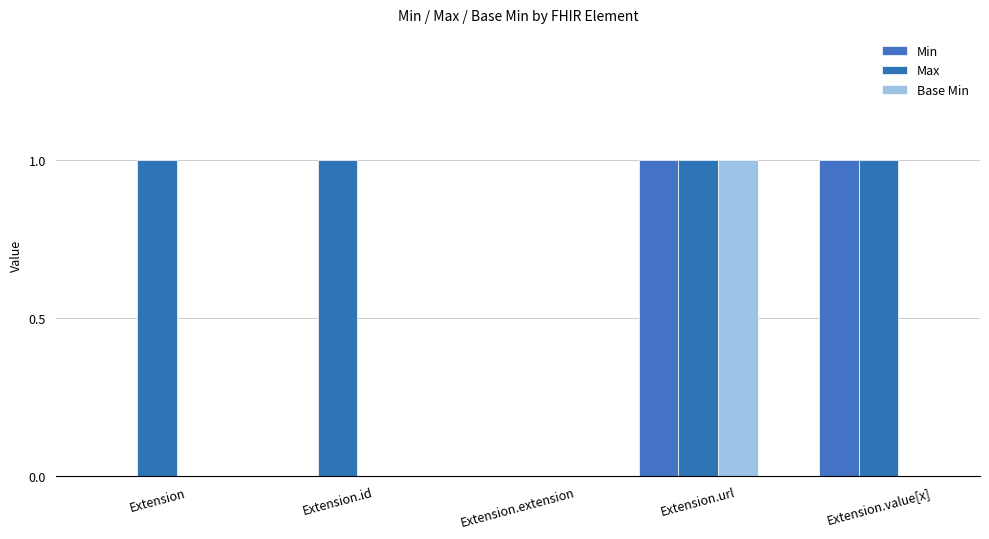

How many groups of bars are there?

5